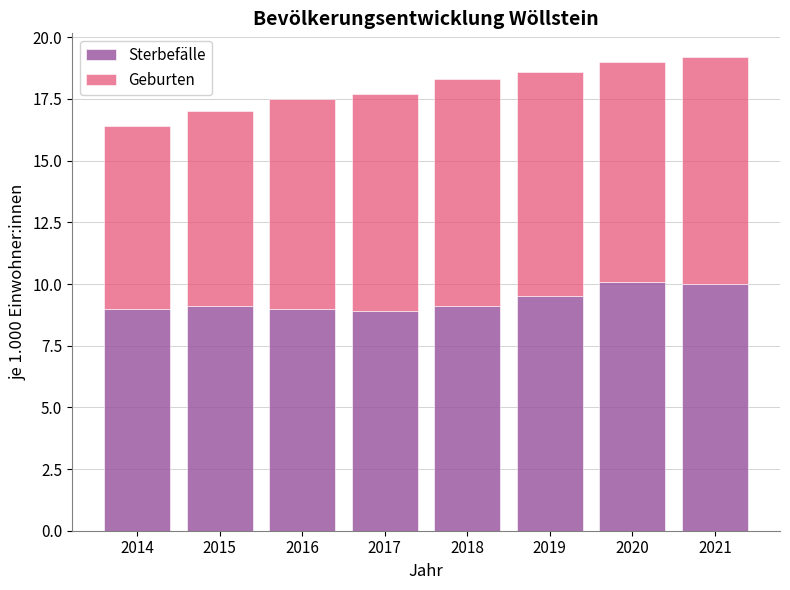

Reading left to right, what are the values for Sterbefälle?

2014=9.0	2015=9.1	2016=9.0	2017=8.9	2018=9.1	2019=9.5	2020=10.1	2021=10.0